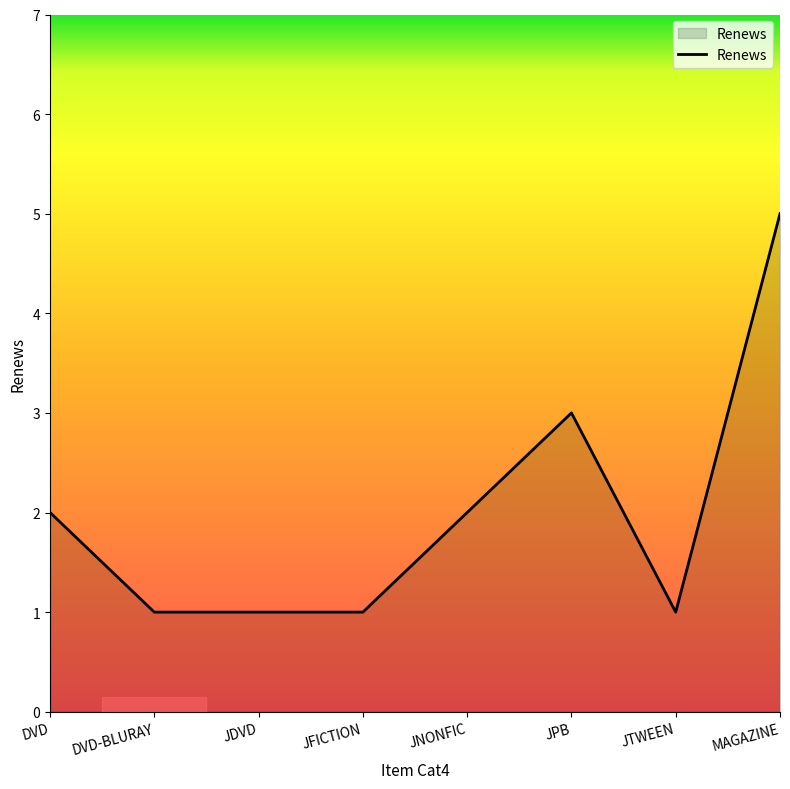

What is the difference between the values at MAGAZINE and JTWEEN?

4